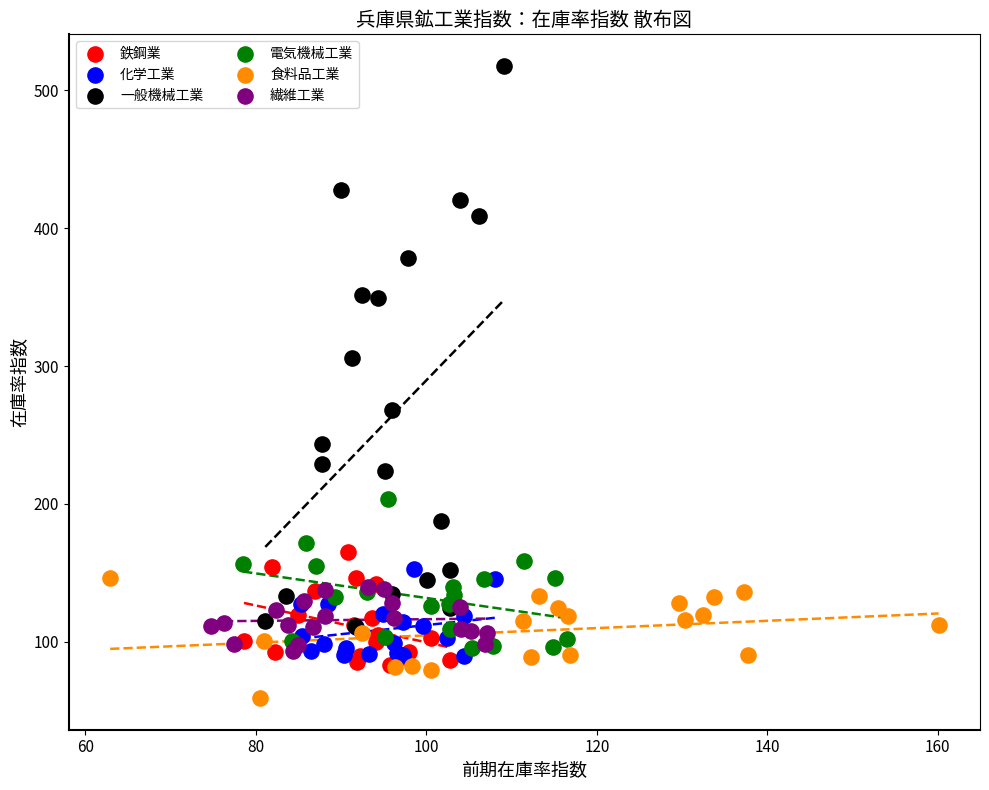

Which series has the widest spread of Y values?

一般機械工業